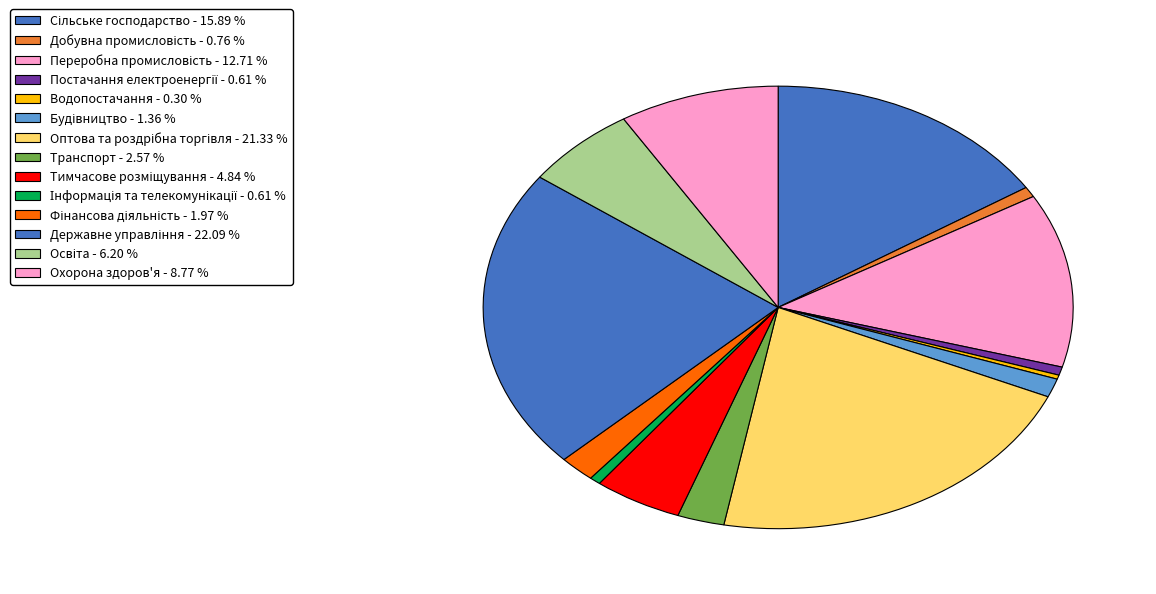

Which category has the smallest portion of the pie?

Водопостачання